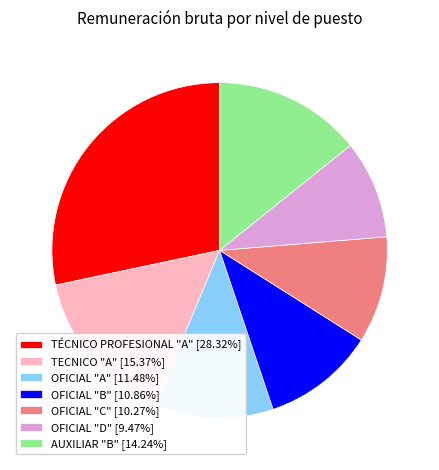

Is it true that OFICIAL "D" is 9% of the pie?

True